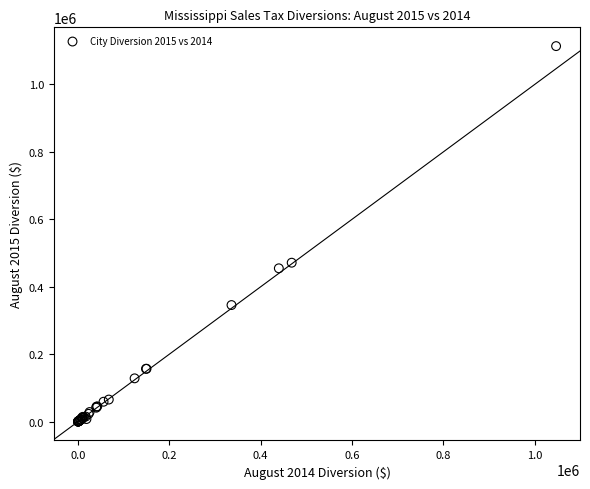

What Y value in the scatter plot is closest to 556810?

471296.1